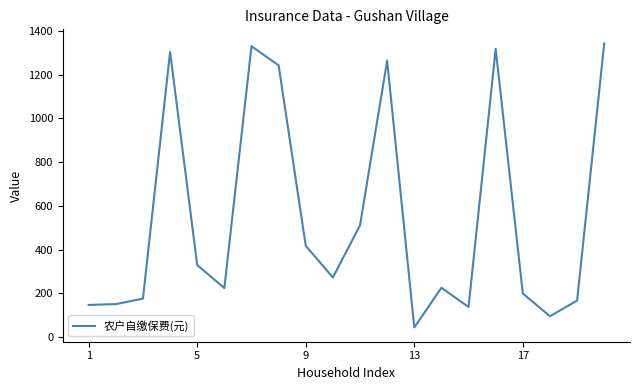

What is the maximum value shown in the chart?

1342.1